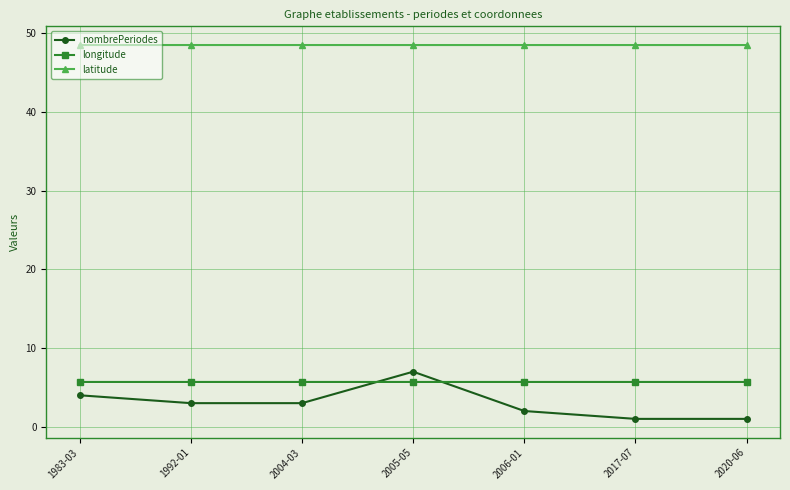

What is the average value of the latitude series?

48.5